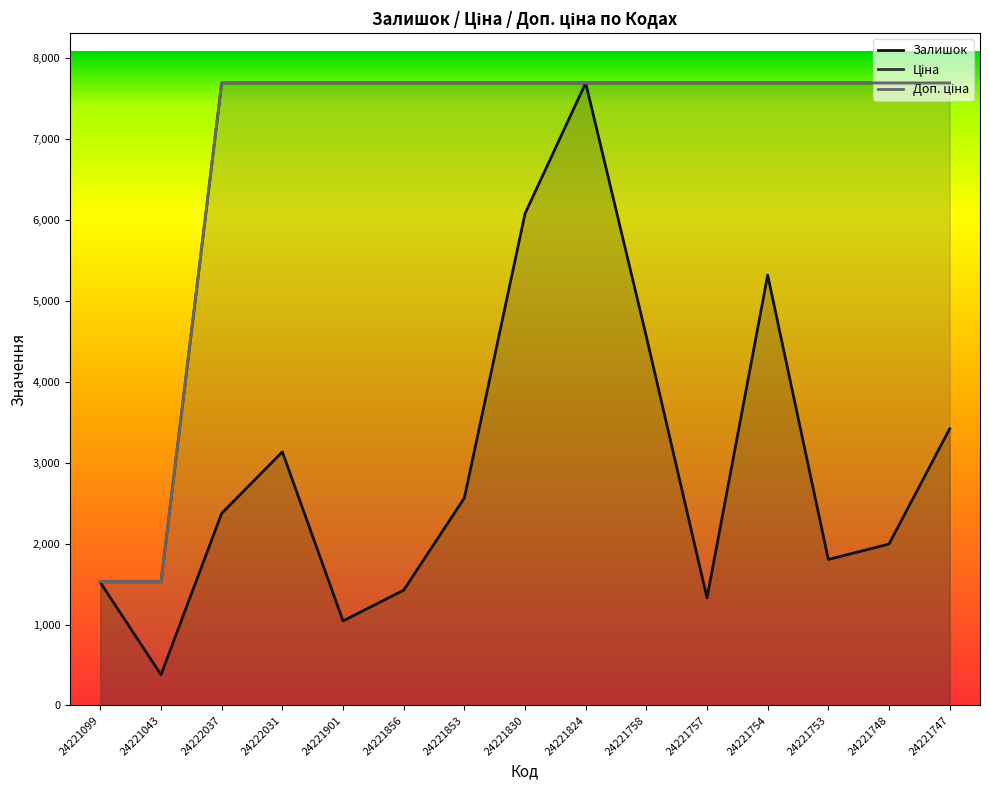

True or false: Залишок has a value of 1993.2 at 24221748.

True